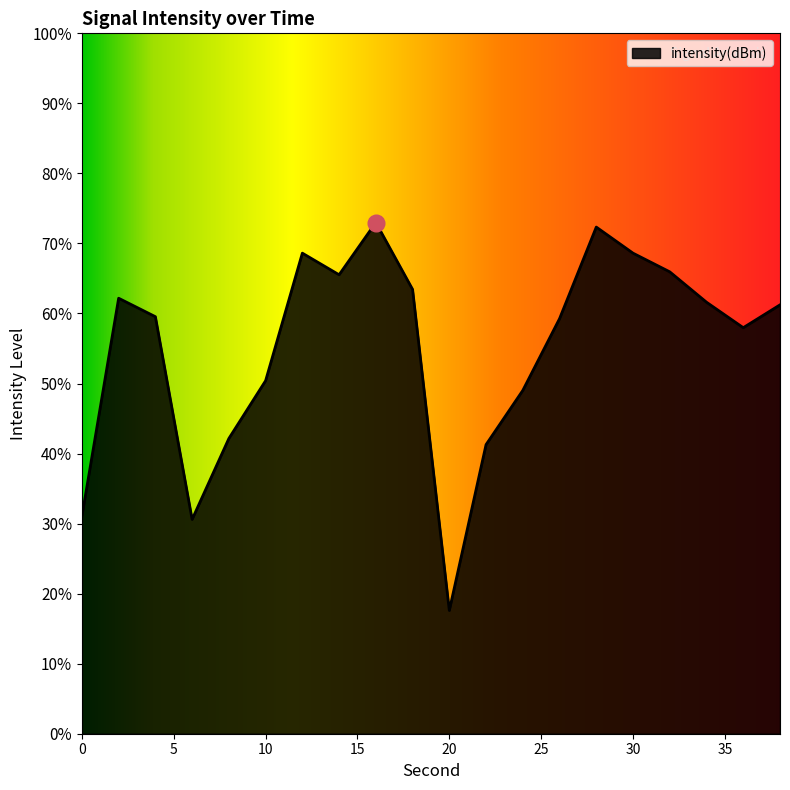

Which label corresponds to the largest value in the chart?

16